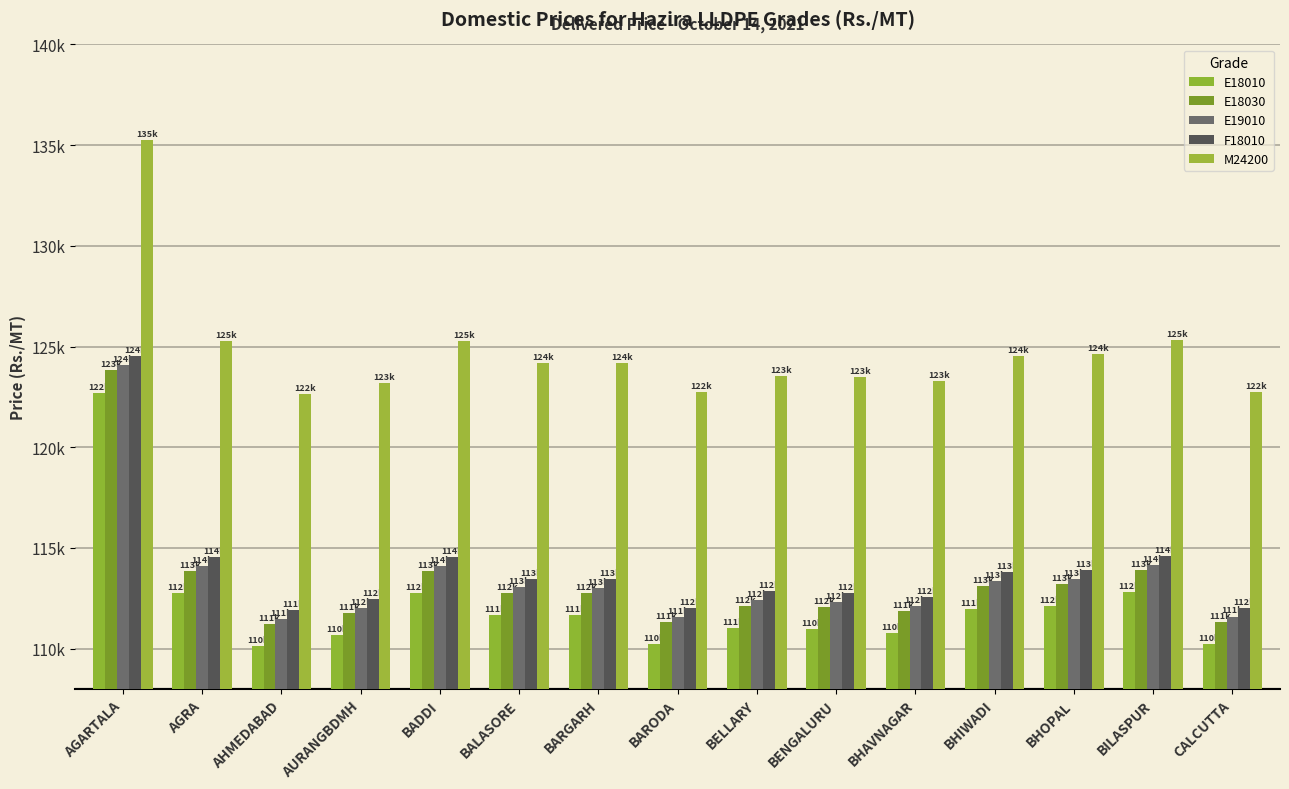

At which label is E18010 closest to 116423?

BILASPUR